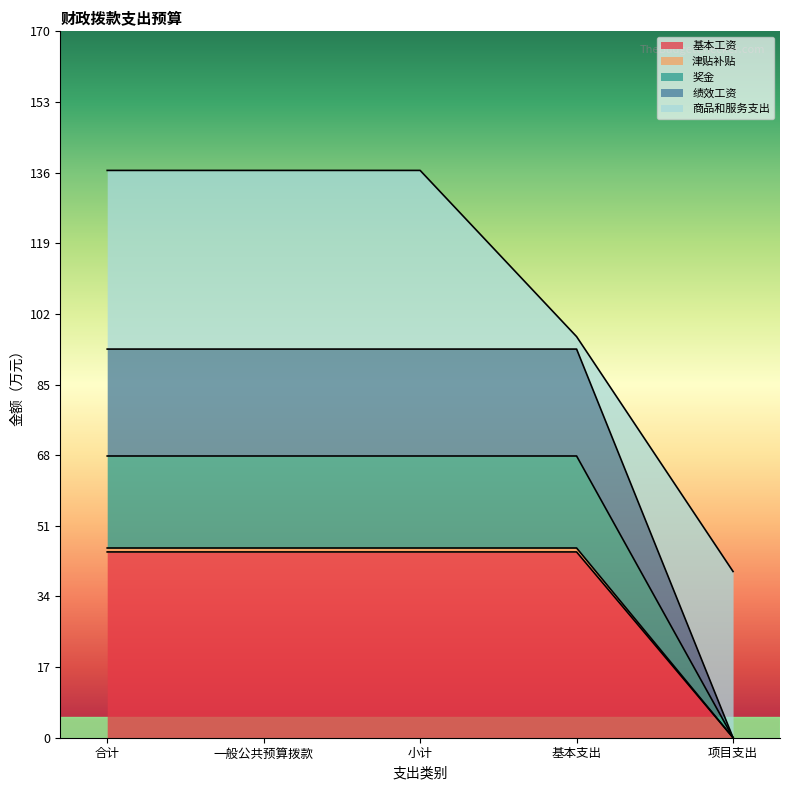

At which category is the sum across all series the highest?

合计